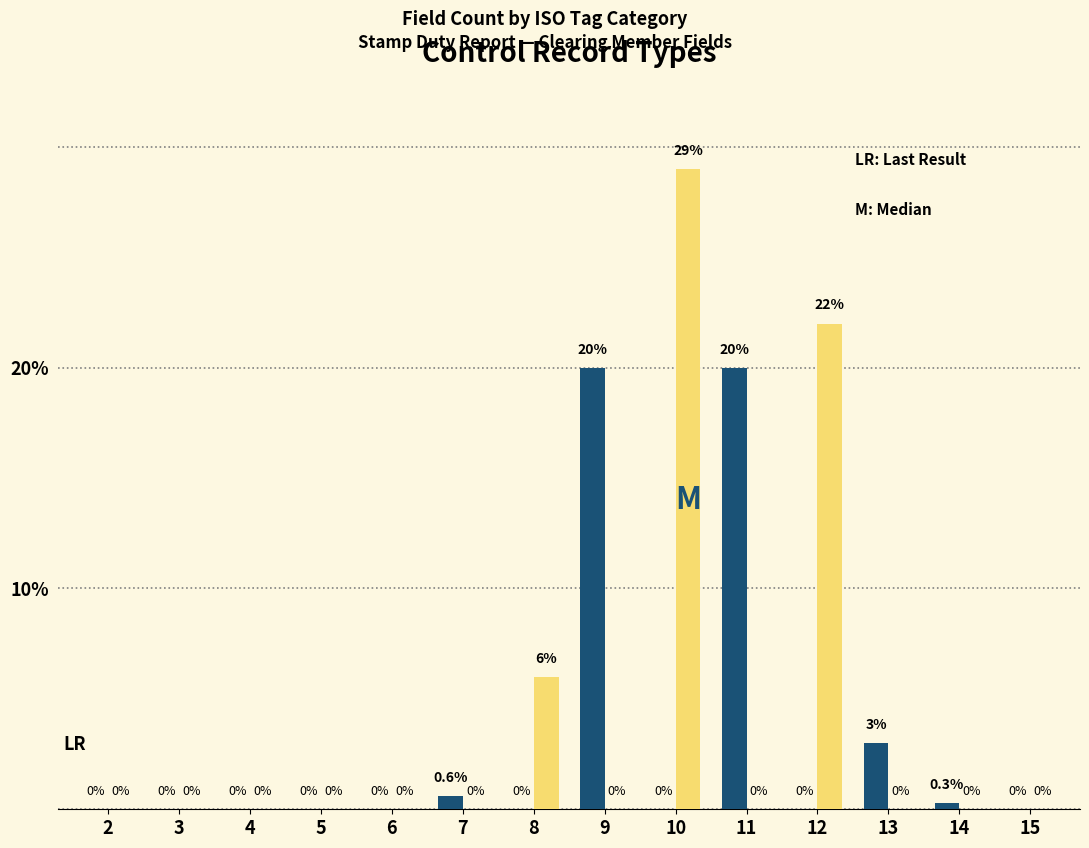

At which category does the chart reach its peak across all series?

10